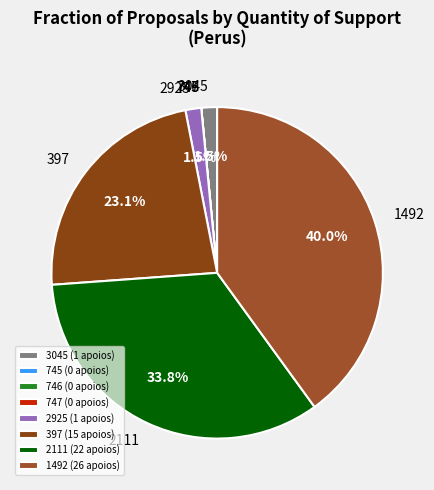

Between 1492 and 3045, which is larger?

1492